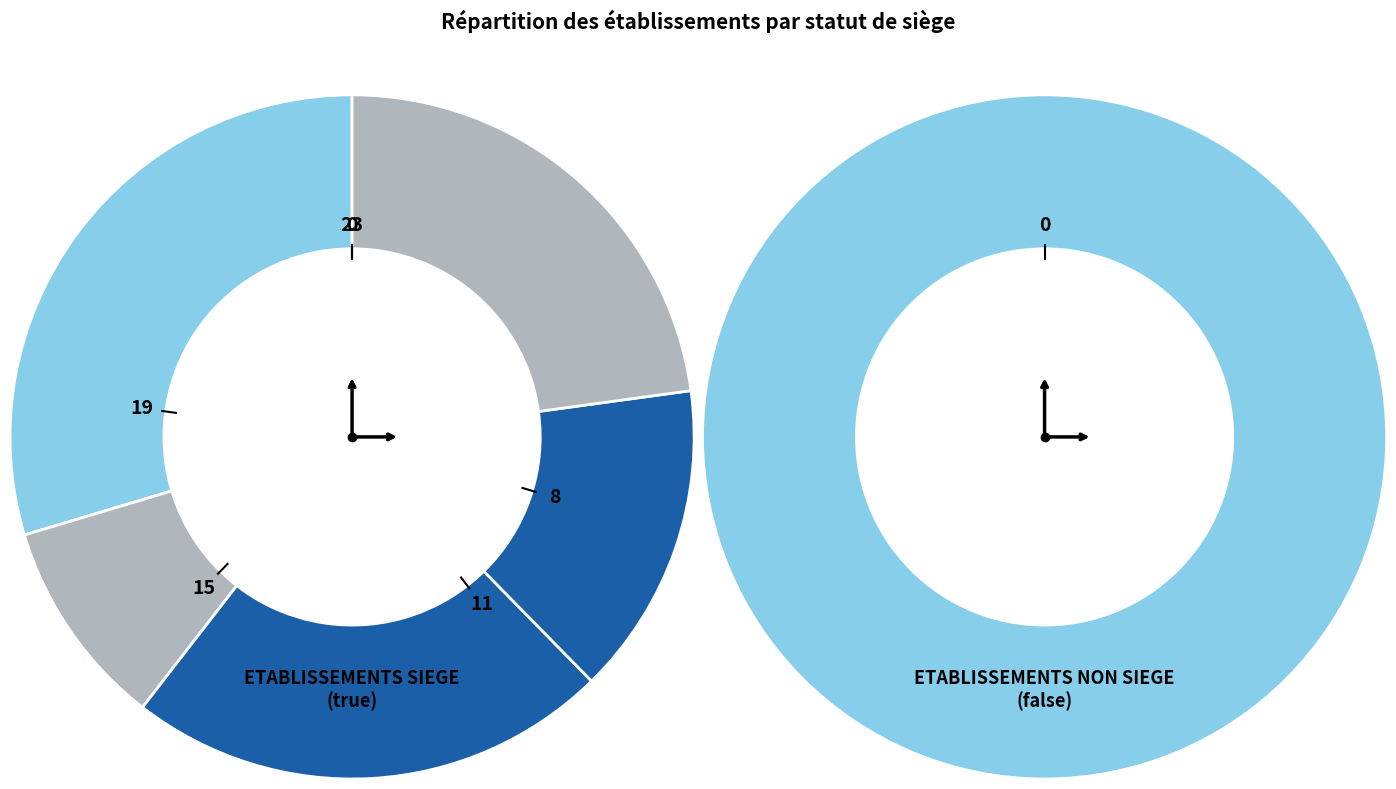

How many segments does this pie chart have?

2